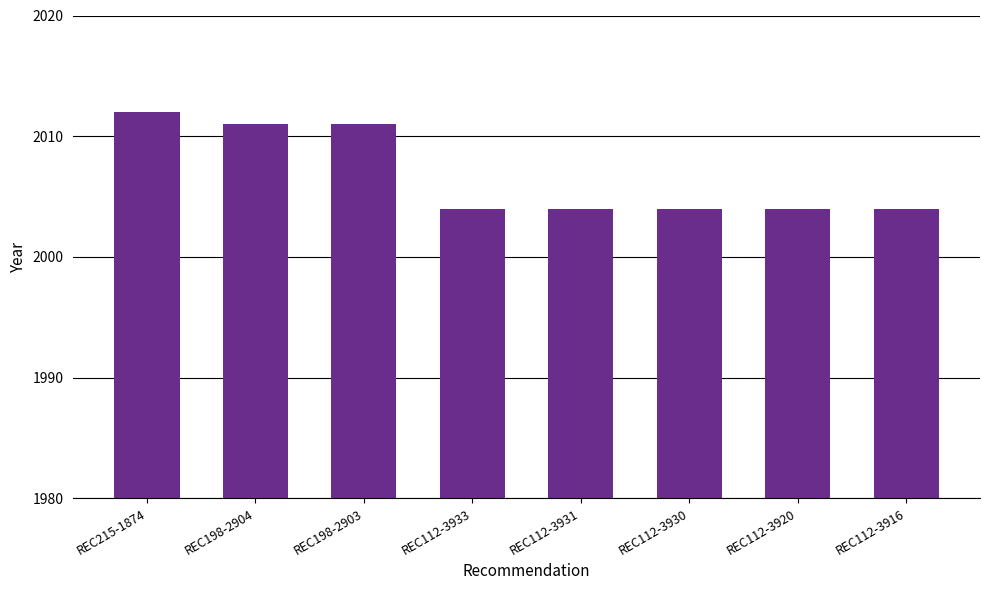

What is the smallest value displayed?

2004